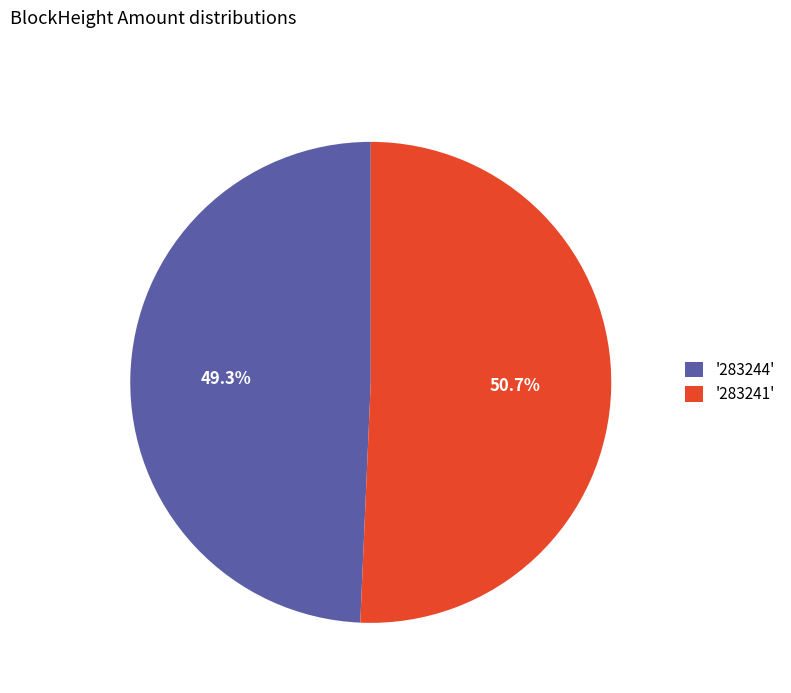

How much of the chart is everything except '283244'?

50.7%